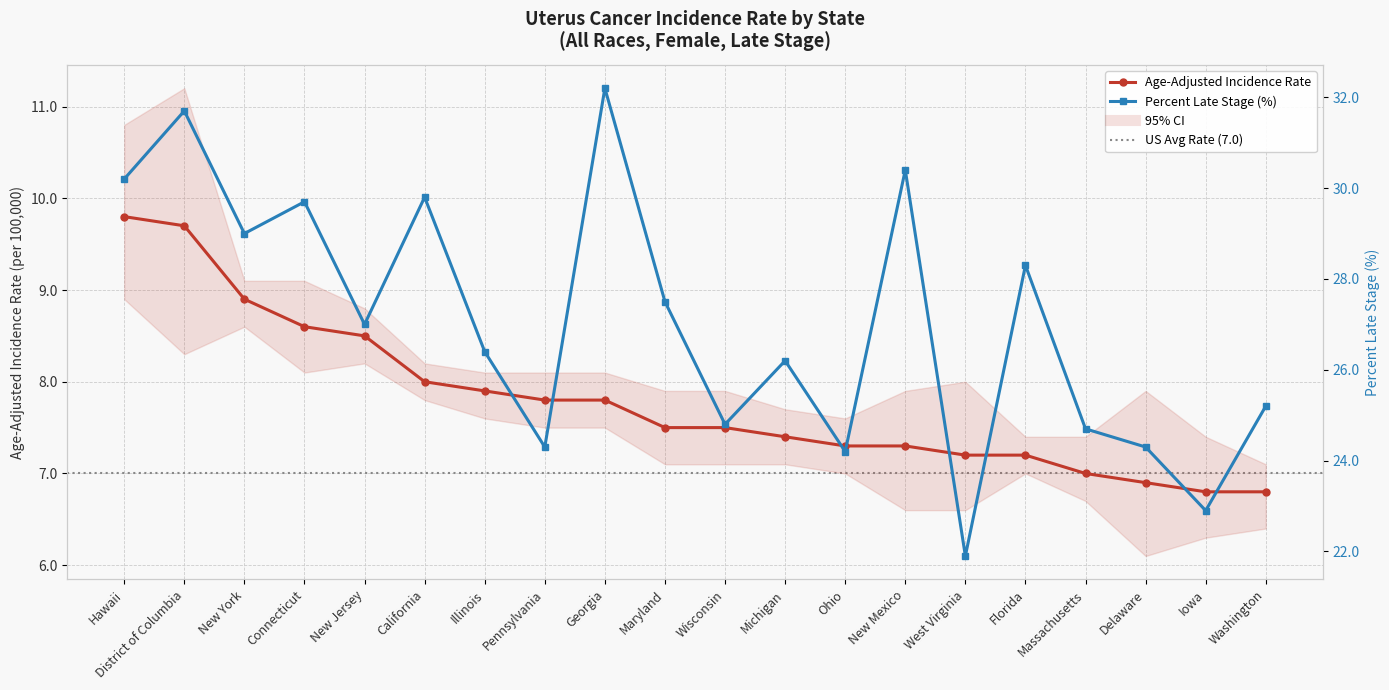

How many values in the Age-Adjusted Incidence Rate series are below 7?

3